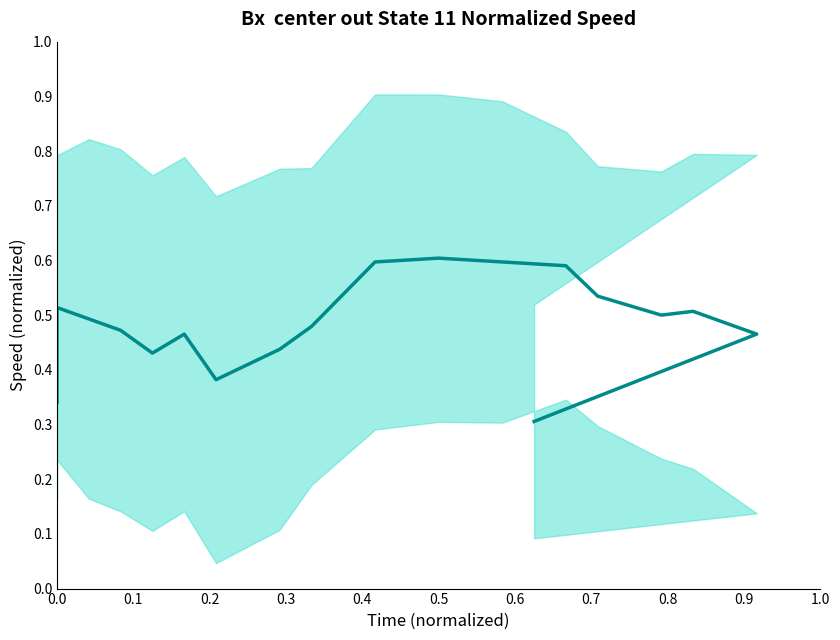

How many lines are shown in the chart?

1